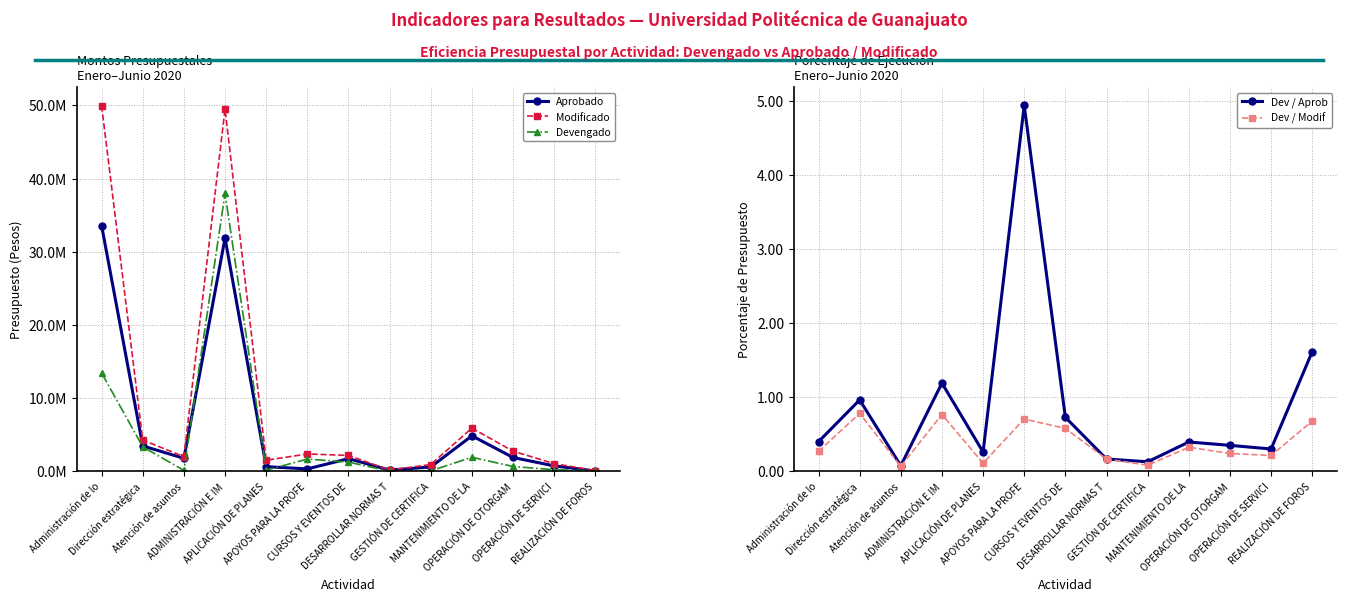

Reading right to left, list all the values displayed in this chart.

Aprobado: 50000.0	750000.0	1900000.0	4859237.8	598090.0	180000.0	1738150.0	340000.0	644520.0	31863263.0	1785212.2	3477148.9	33581371.0
Modificado: 119200.0	1054701.7	2763781.4	5908923.8	932690.0	180000.0	2183567.2	2377792.0	1523224.0	49479463.6	2008302.2	4282739.9	49956744.6
Devengado: 80800.0	226666.4	667381.7	1927335.7	77500.0	30039.5	1267664.5	1679127.5	168384.6	37965399.8	136247.2	3352879.7	13444425.4
Dev / Aprob: 1.6	0.3	0.4	0.4	0.1	0.2	0.7	4.9	0.3	1.2	0.1	1.0	0.4
Dev / Modif: 0.7	0.2	0.2	0.3	0.1	0.2	0.6	0.7	0.1	0.8	0.1	0.8	0.3